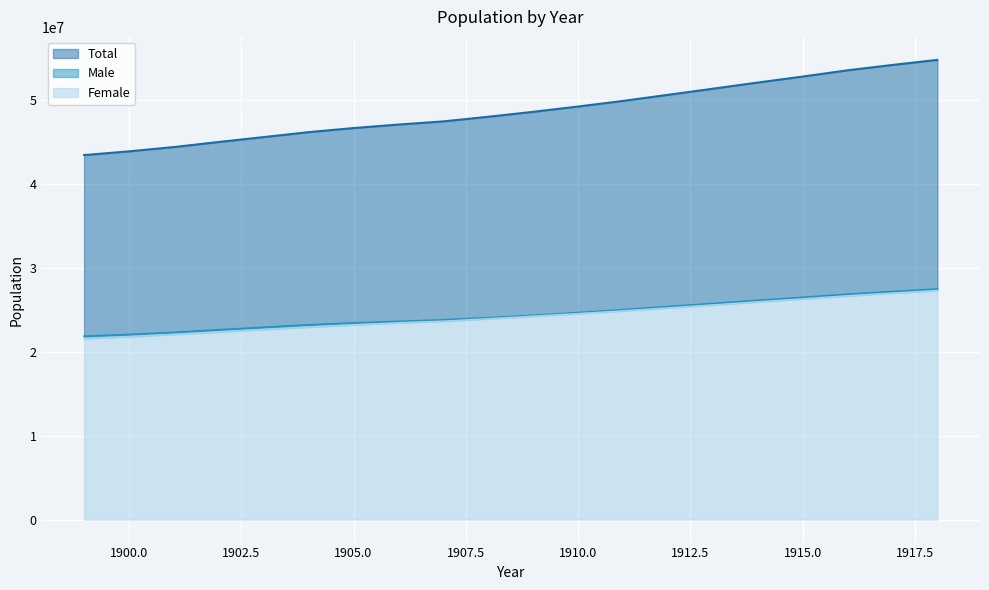

Reading left to right, what are all the values shown in this chart?

Total: 1899=43404000	1900=43847000	1901=44359000	1902=44964000	1903=45546000	1904=46135000	1905=46620000	1906=47038000	1907=47416000	1908=47965000	1909=48554000	1910=49184000	1911=49852000	1912=50577000	1913=51305000	1914=52039000	1915=52752000	1916=53496000	1917=54134000	1918=54739000
Male: 1899=21836000	1900=22051000	1901=22298000	1902=22606000	1903=22901000	1904=23195000	1905=23421000	1906=23599000	1907=23786000	1908=24041000	1909=24326000	1910=24650000	1911=24993000	1912=25365000	1913=25737000	1914=26105000	1915=26465000	1916=26841000	1917=27158000	1918=27453000
Female: 1899=21568000	1900=21796000	1901=22061000	1902=22358000	1903=22645000	1904=22940000	1905=23199000	1906=23439000	1907=23630000	1908=23924000	1909=24228000	1910=24534000	1911=24859000	1912=25212000	1913=25568000	1914=25934000	1915=26287000	1916=26655000	1917=26976000	1918=27286000